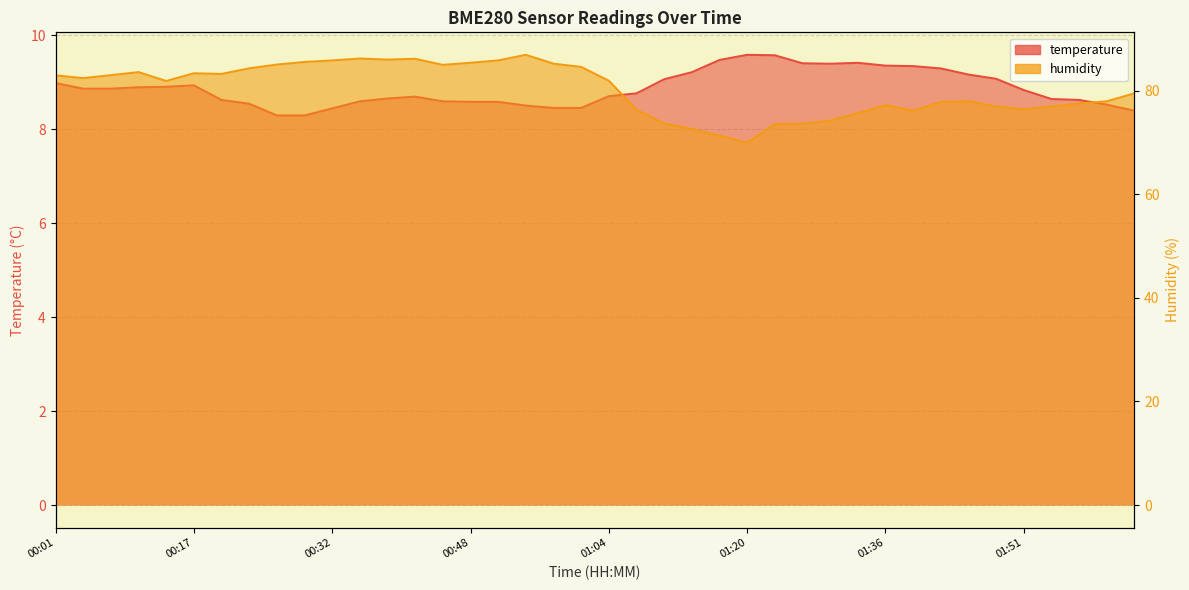

What is the difference between the maximum and minimum values in the humidity series?

16.9